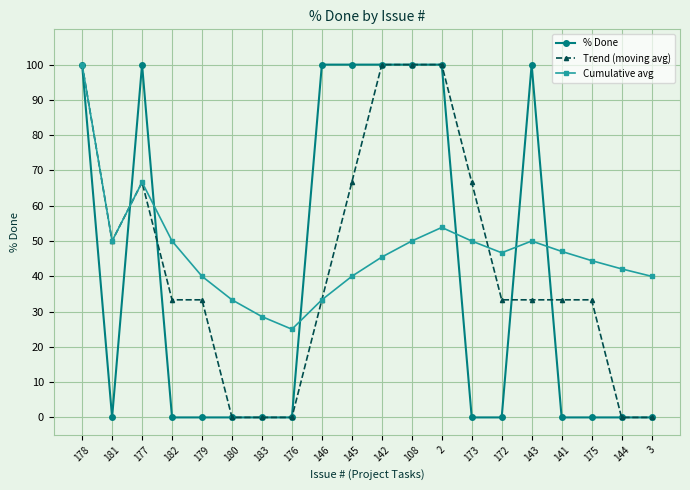

True or false: % Done has a value of 37.3 at 179.

False